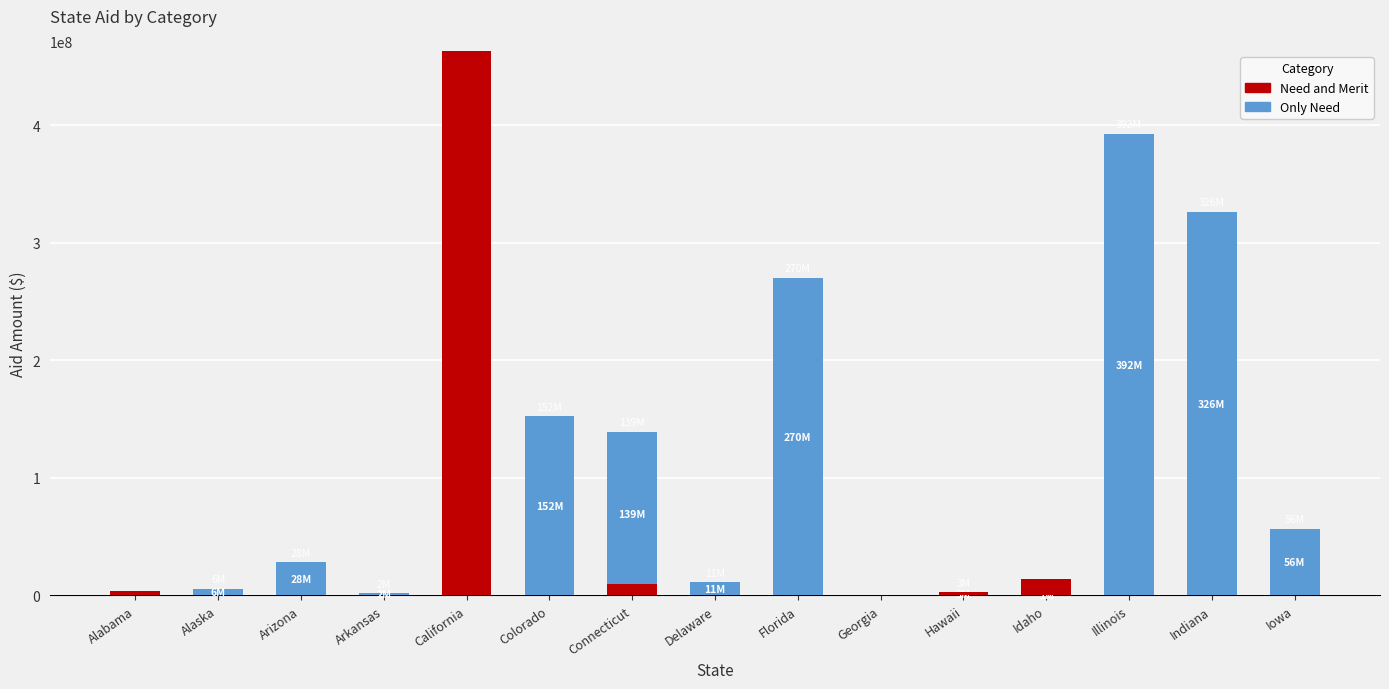

What position from the right is Florida?

7